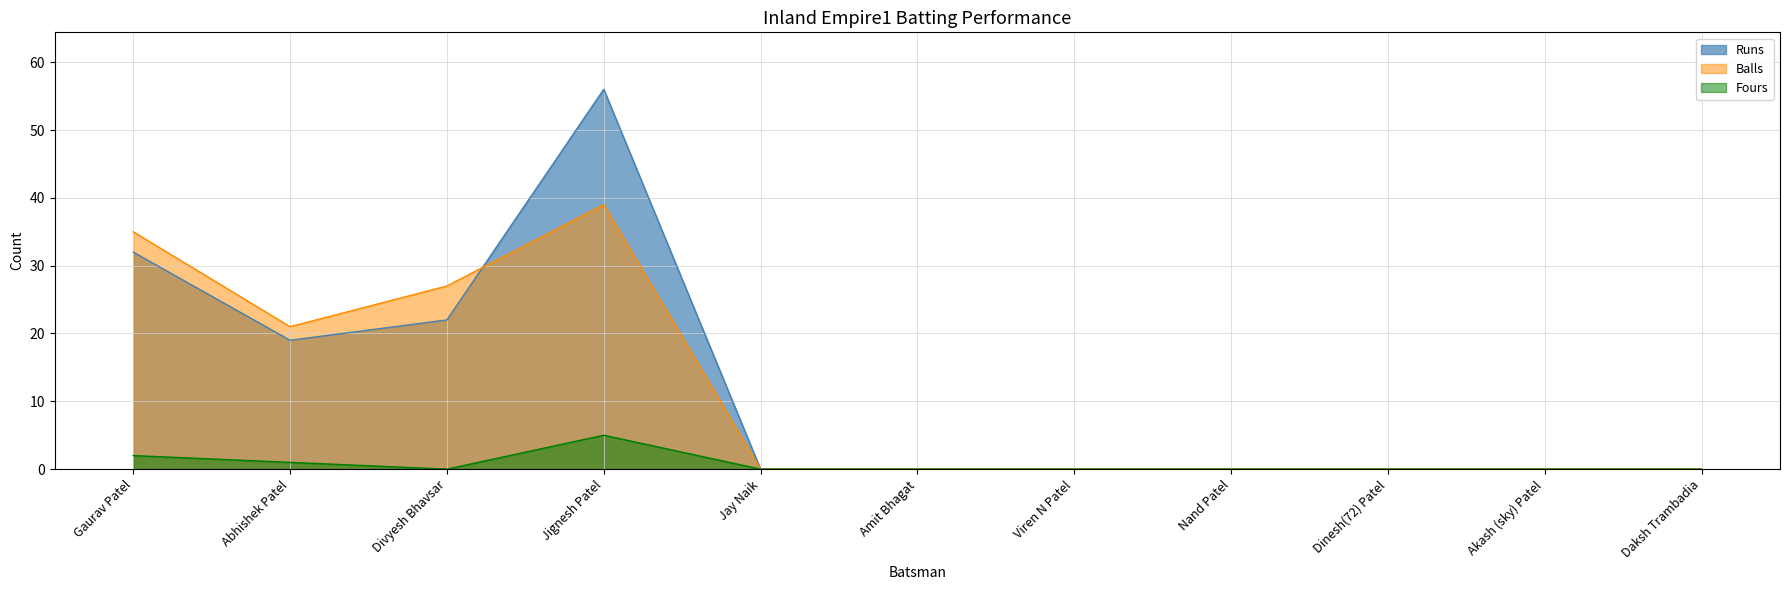

At which label is Fours closest to 2?

Gaurav Patel